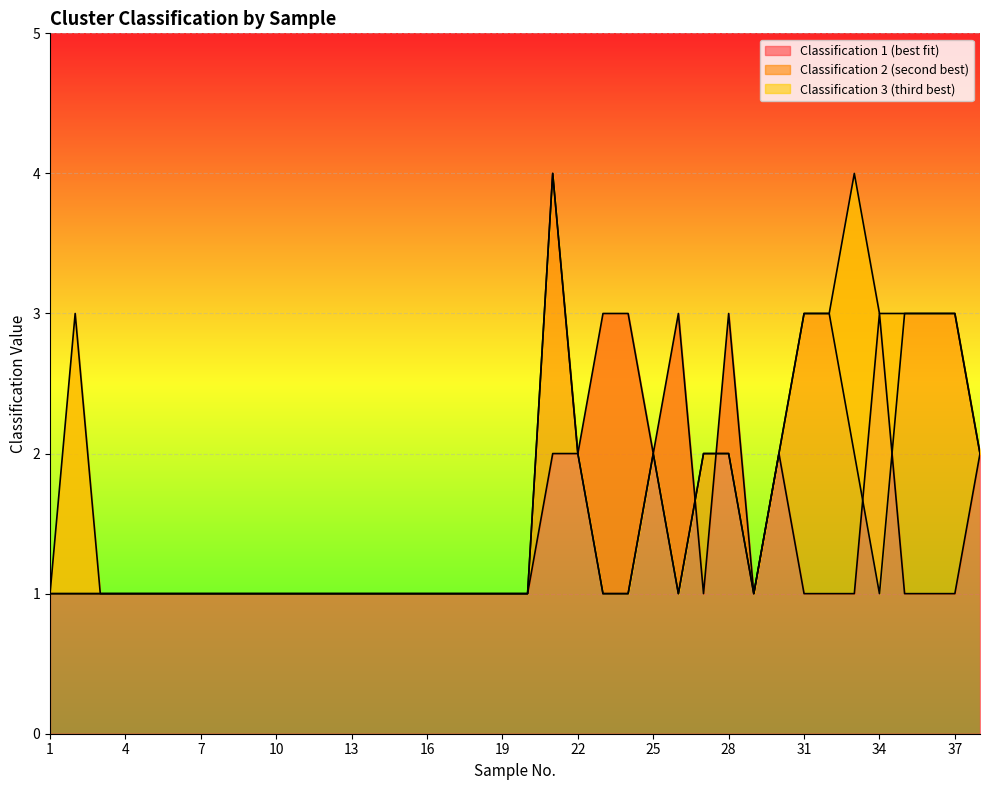

At which label does Classification 3 (third best) reach its minimum?

1